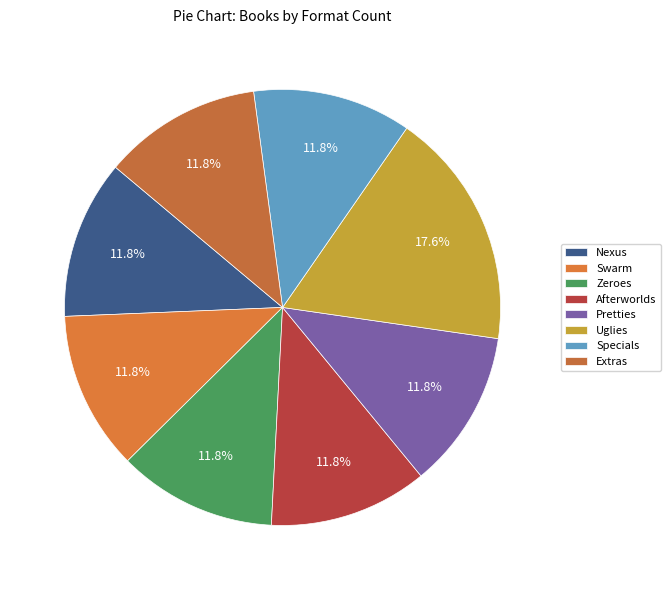

Combined, do Specials and Nexus account for over 50%?

No